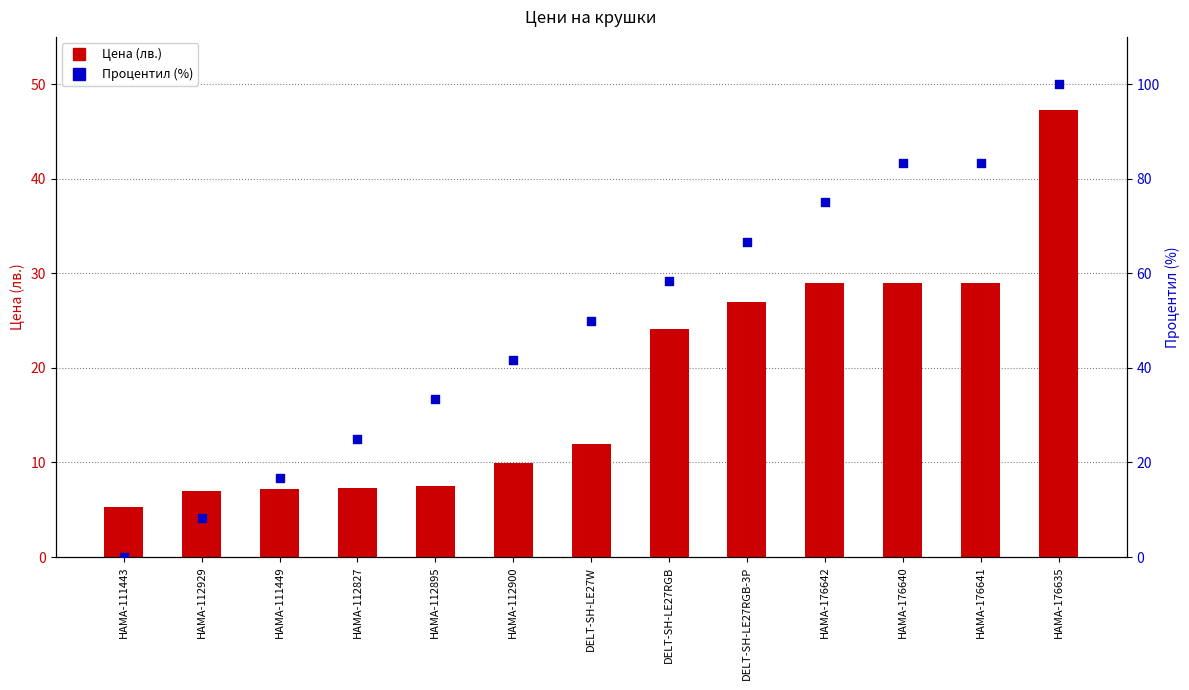

Which series has the largest total across all categories?

Процентил (%)